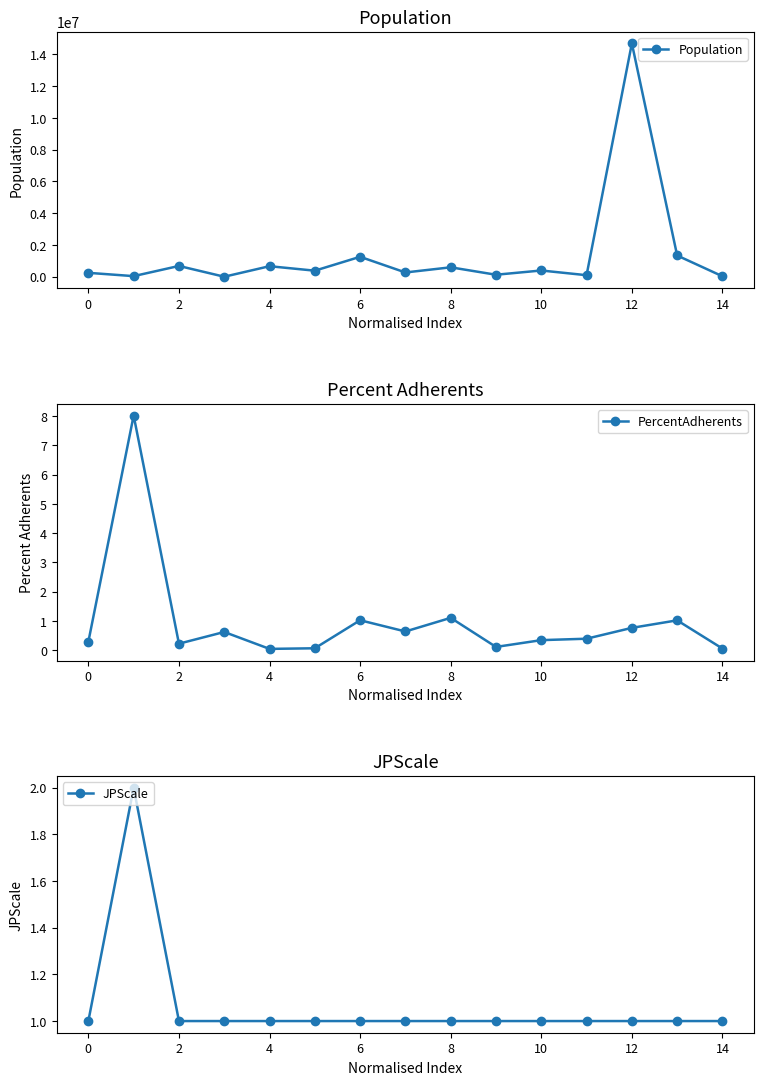

List the series in order of their peak value, lowest first.

JPScale, PercentAdherents, Population